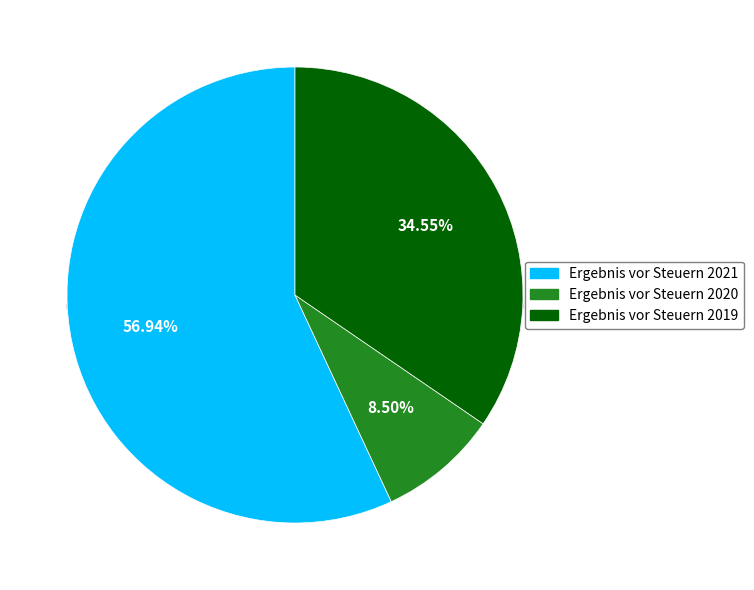

To the nearest percent, what is the combined percentage of Ergebnis vor Steuern 2019 and Ergebnis vor Steuern 2021?

91%